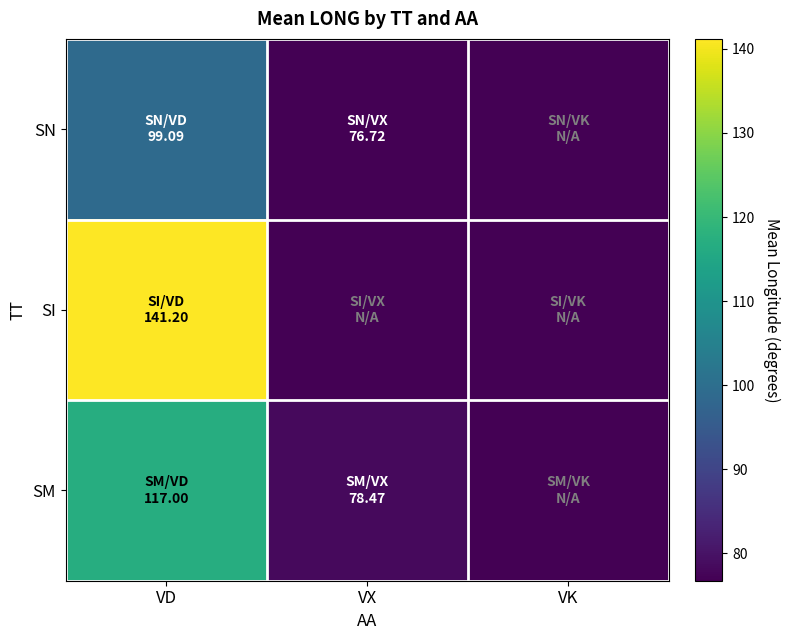

Which label corresponds to the smallest value in the chart?

VK